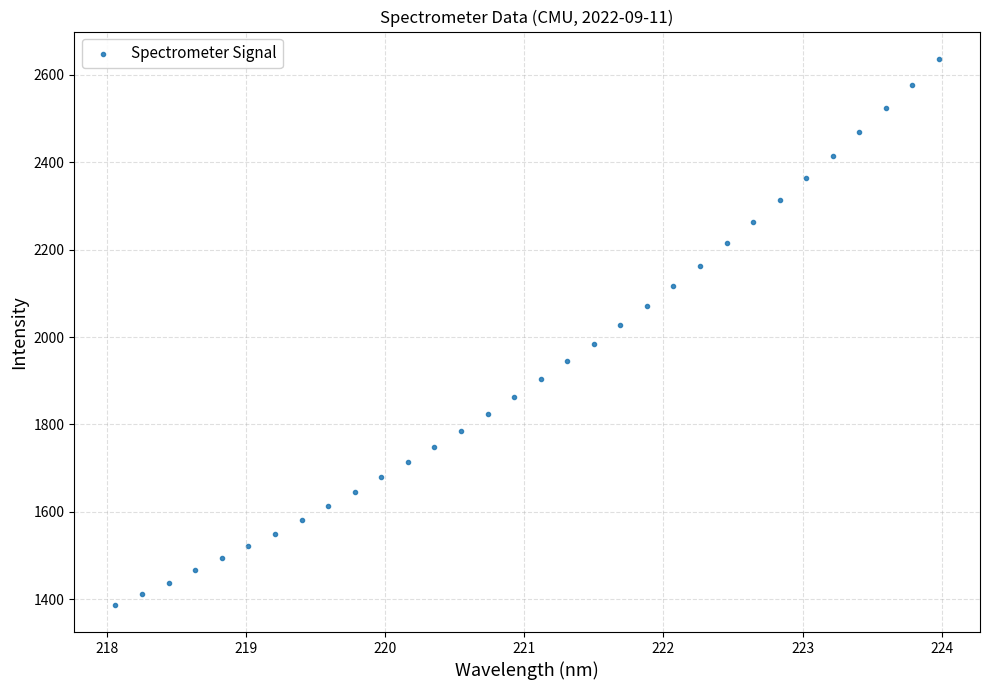

What is the range of X values (max minus min)?

5.9